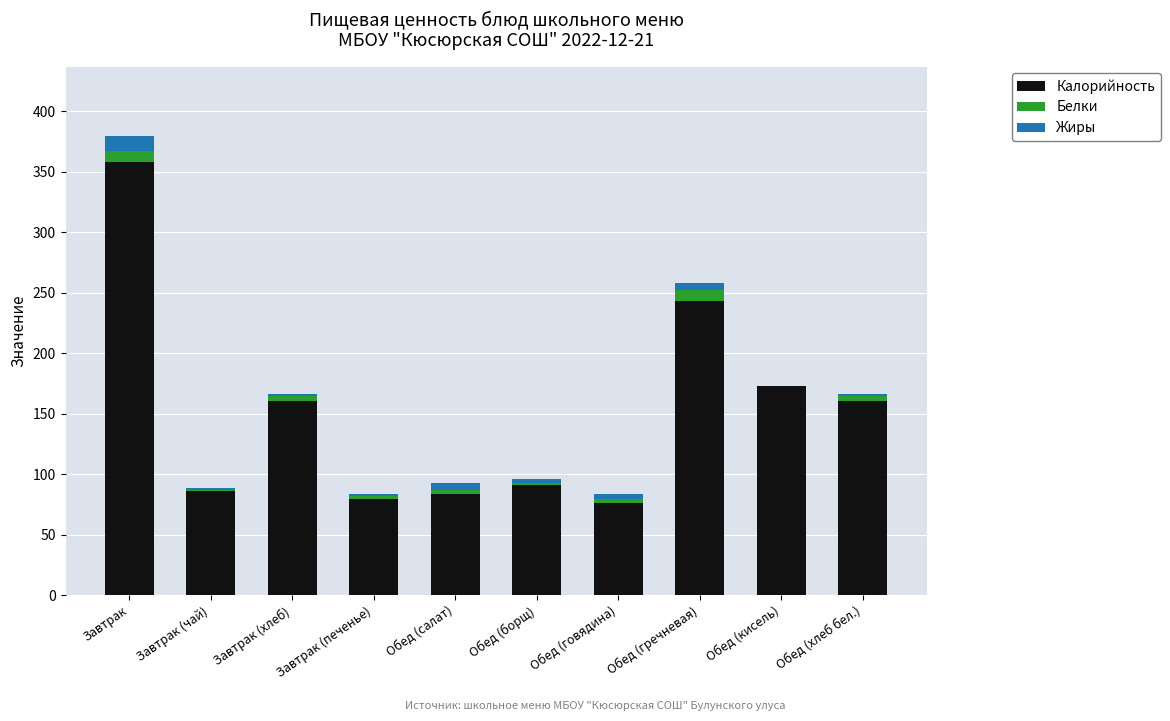

At which label does Калорийность reach its peak?

Завтрак